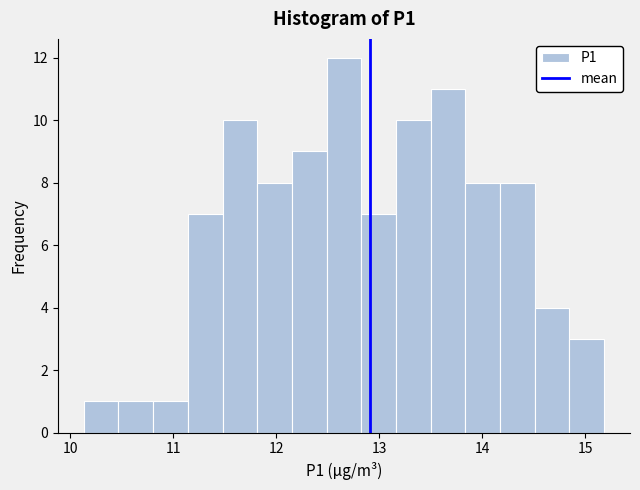

Read against the x-axis, roughly where is the centre of the tallest bar?

12.7